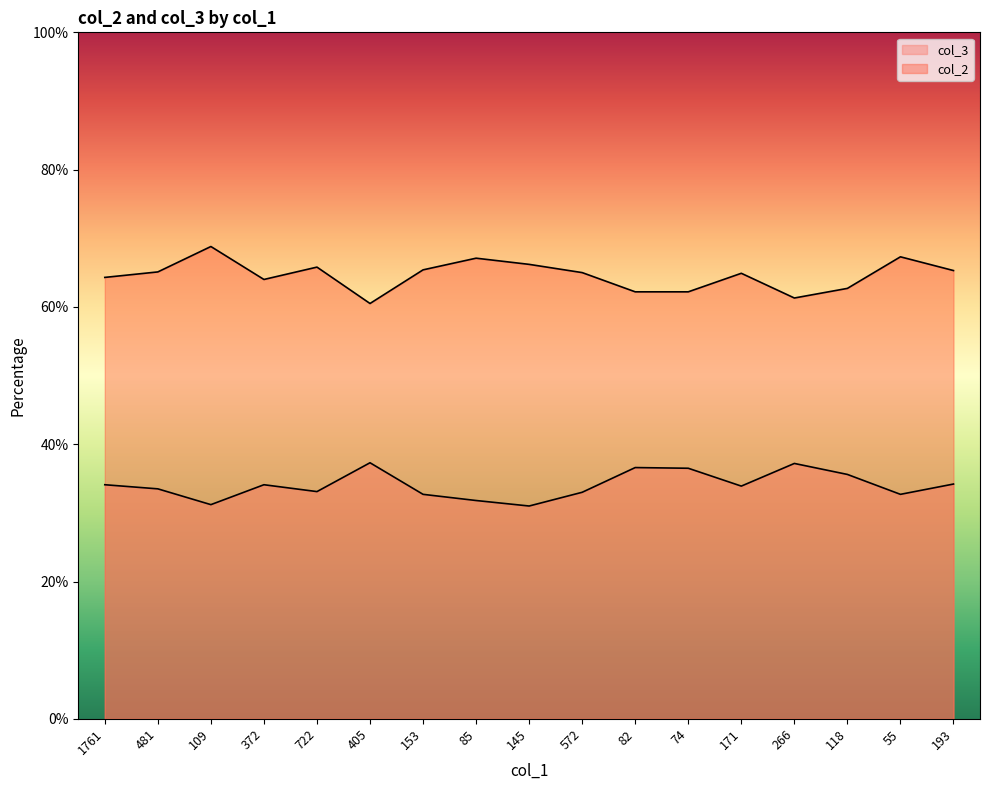

What is the total value across all series at 74?

98.7